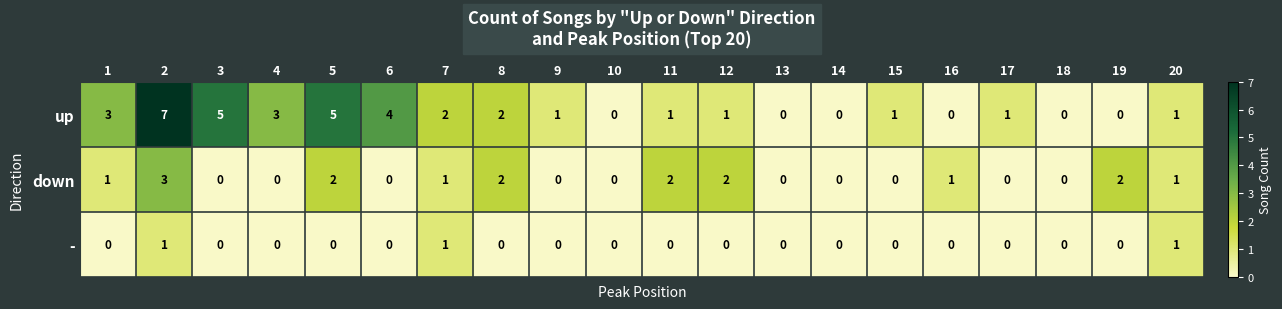

What is the maximum value for up?

7